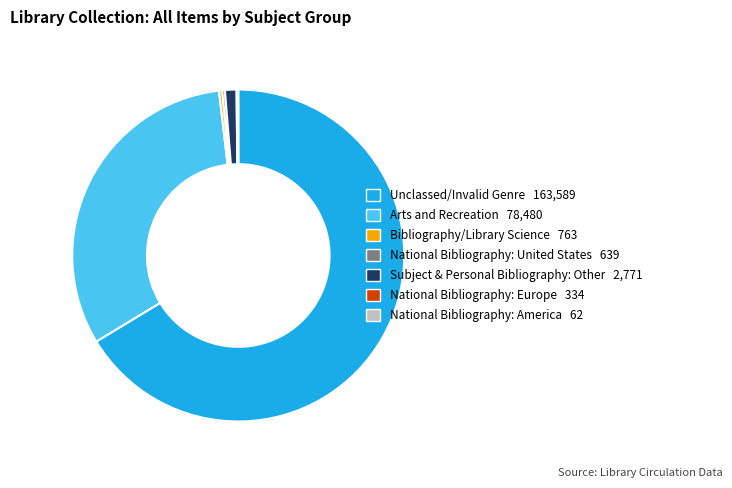

What is the largest slice in the pie chart?

Unclassed/Invalid Genre